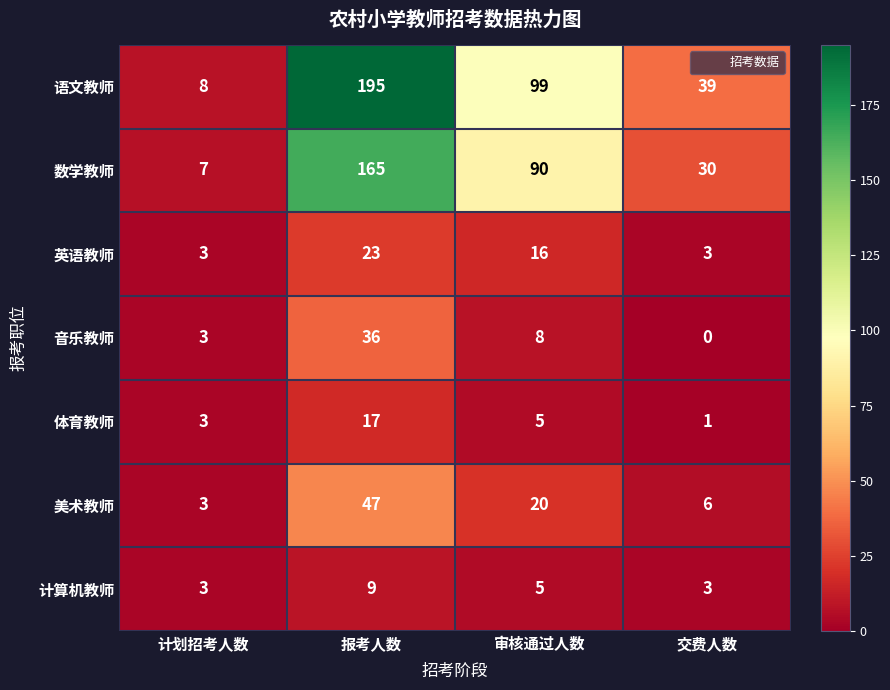

The 计算机教师 series shows 5 at 交费人数. True or false?

False